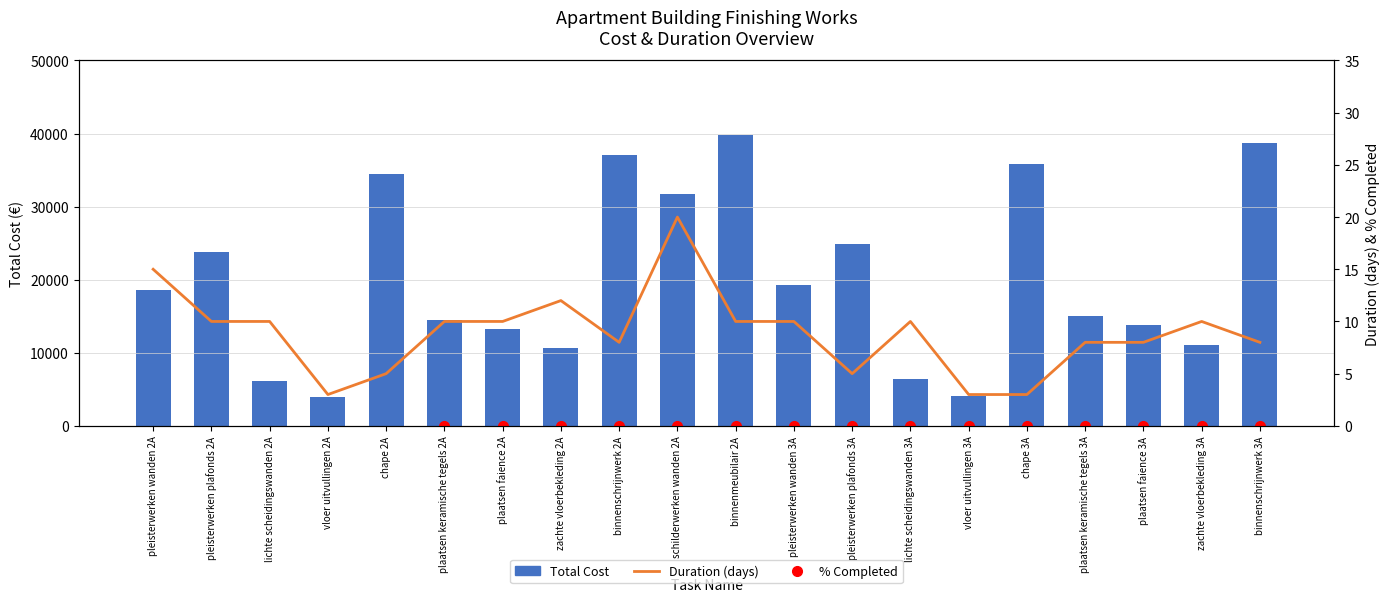

Between plaatsen keramische tegels 2A and zachte vloerbekleding 2A, which is larger?

plaatsen keramische tegels 2A